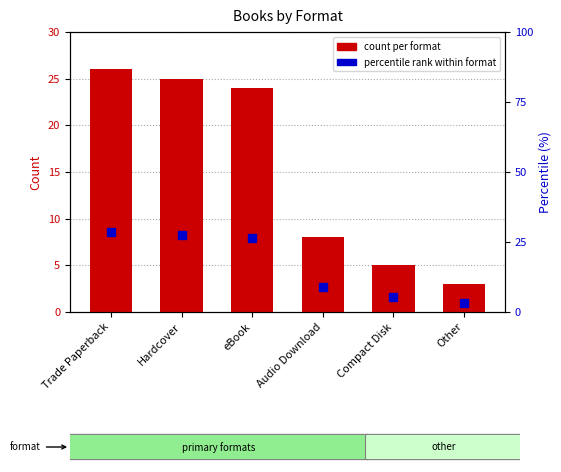

What are all the series names shown in the legend?

count per format, percentile rank within format